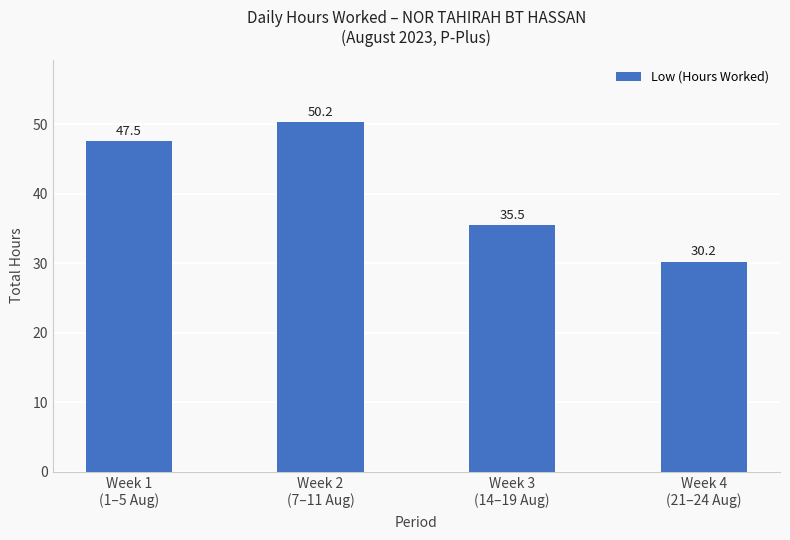

Reading right to left, what are all the values shown in this chart?

Week 4
(21–24 Aug)=30.2	Week 3
(14–19 Aug)=35.5	Week 2
(7–11 Aug)=50.2	Week 1
(1–5 Aug)=47.5